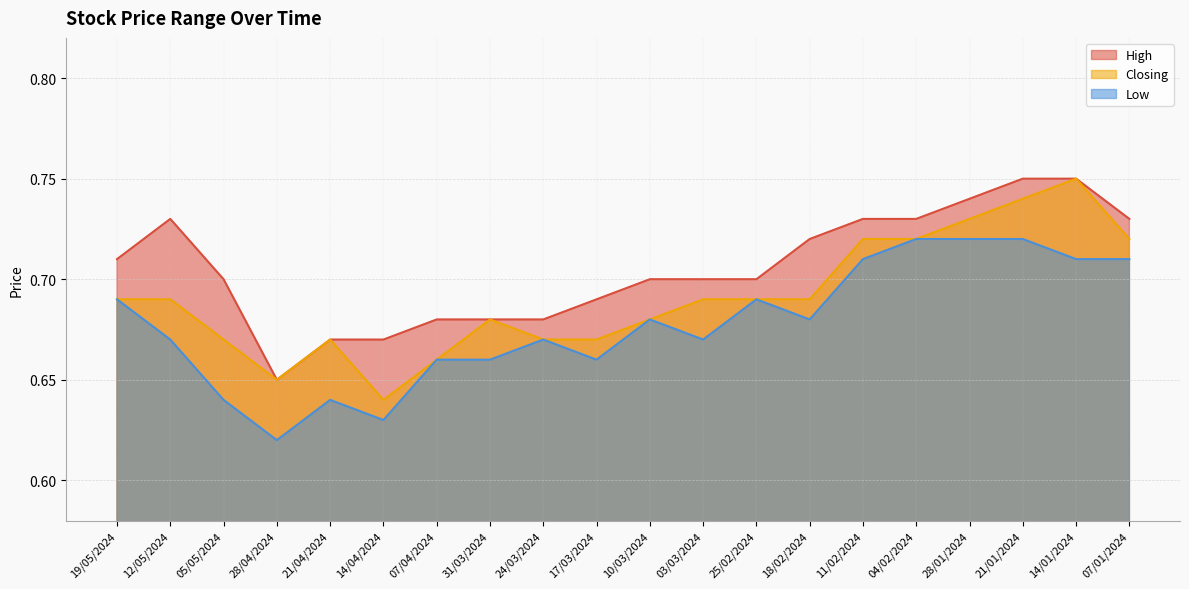

Does the chart have visible grid lines?

Yes